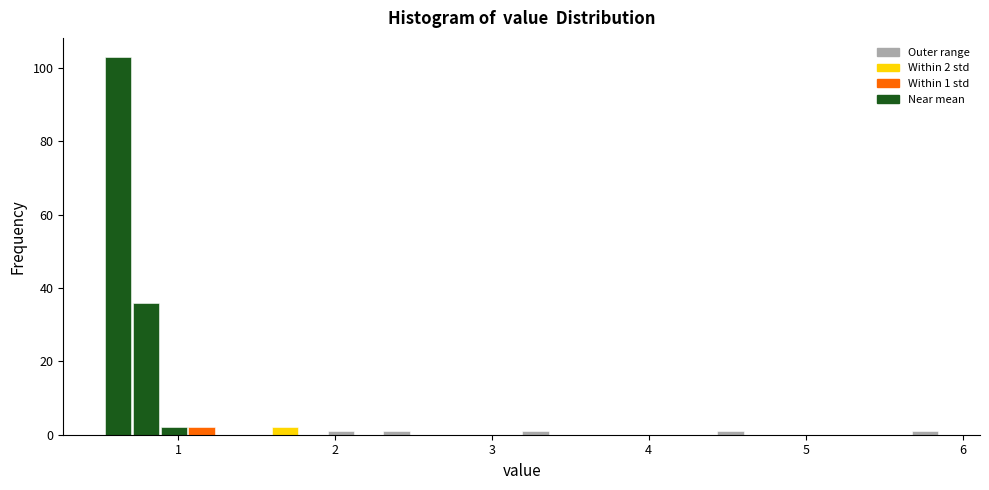

Read against the x-axis, roughly where is the centre of the tallest bar?

0.6